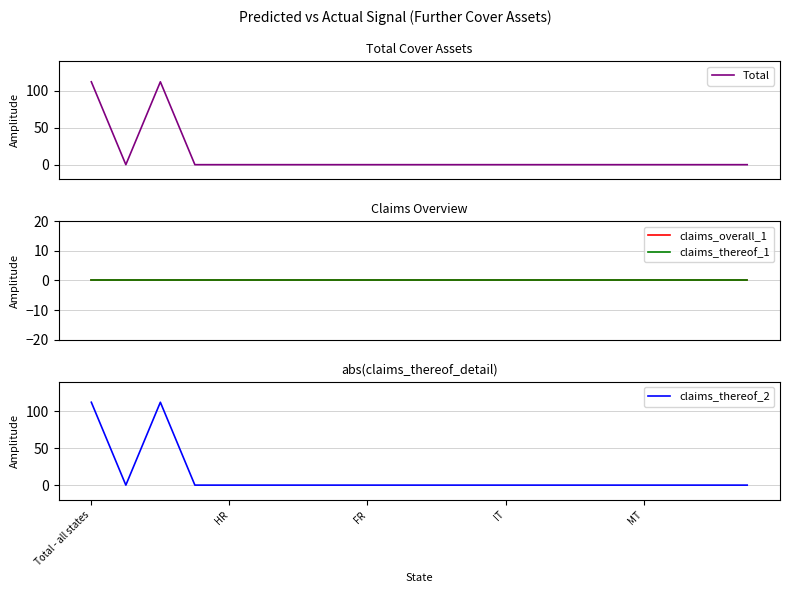

True or false: claims_overall_1 and Total intersect in this chart.

False